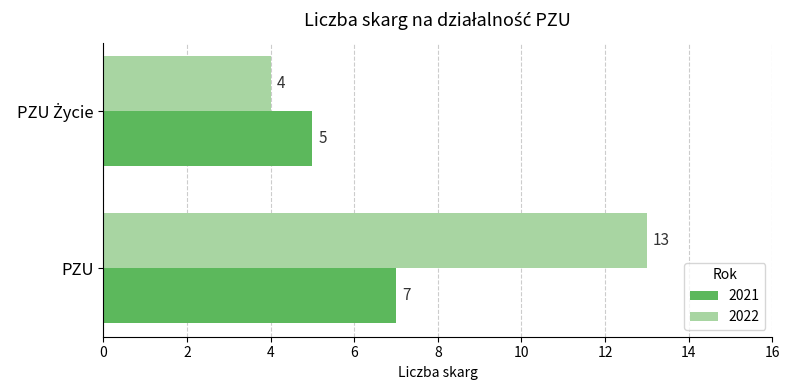

What is the average value of the 2021 series?

6